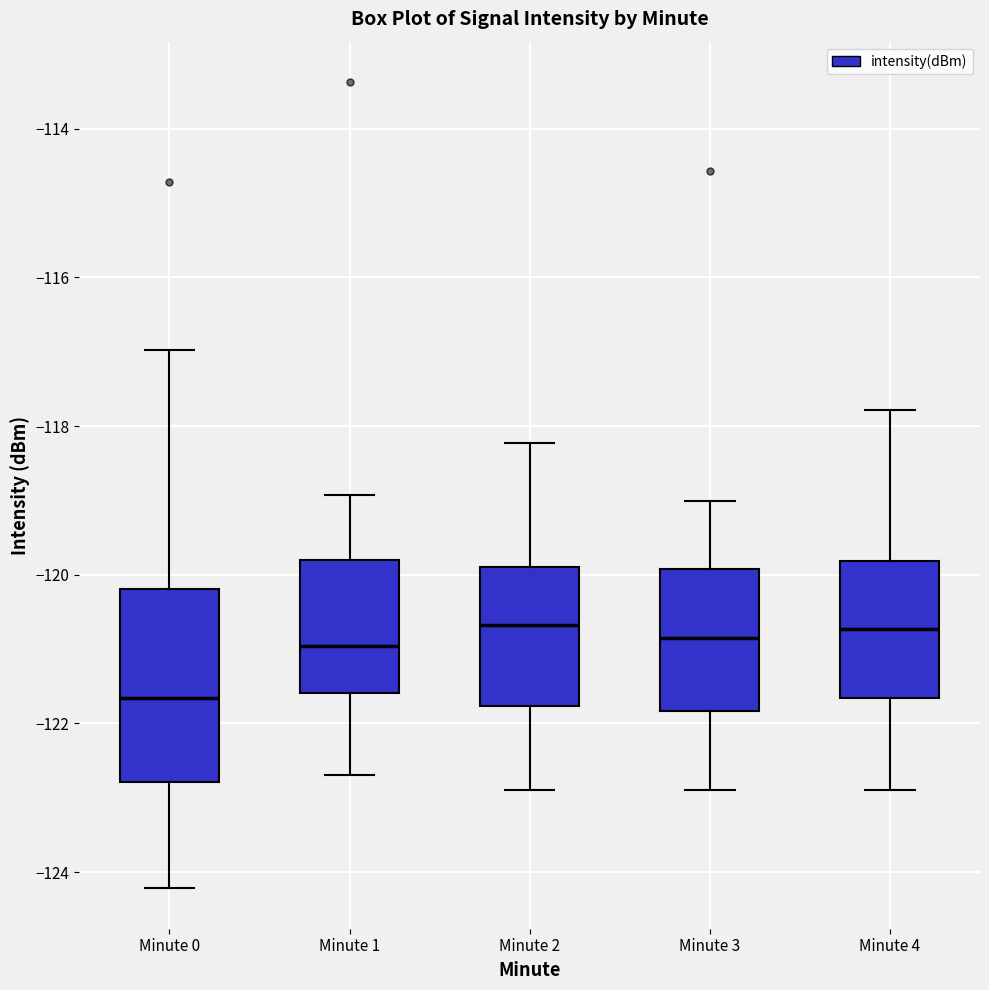

Which box is the tallest, from its lower edge to its upper edge?

Minute 0